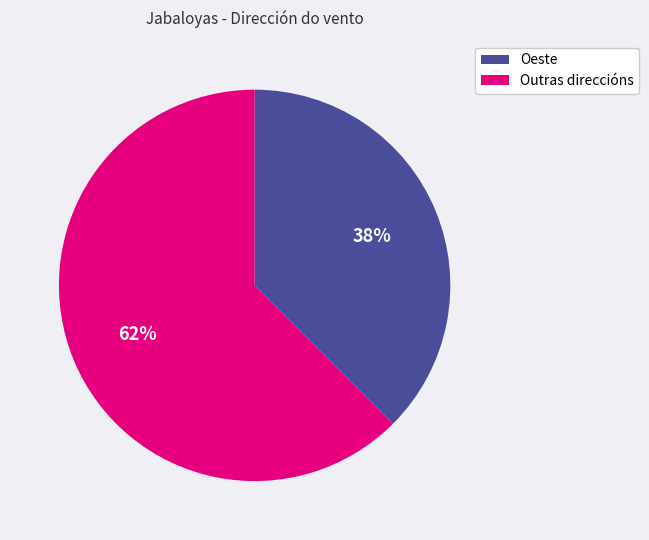

How many segments does this pie chart have?

2